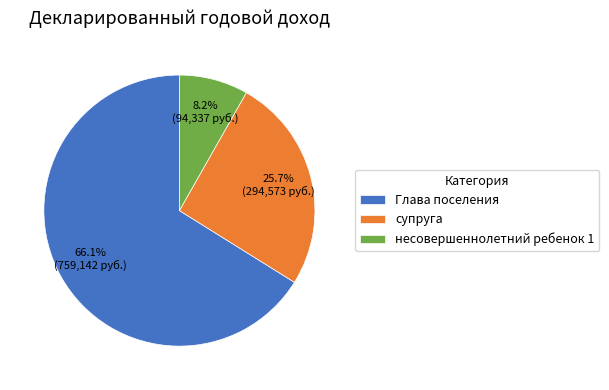

Between Глава поселения and супруга, which is larger?

Глава поселения